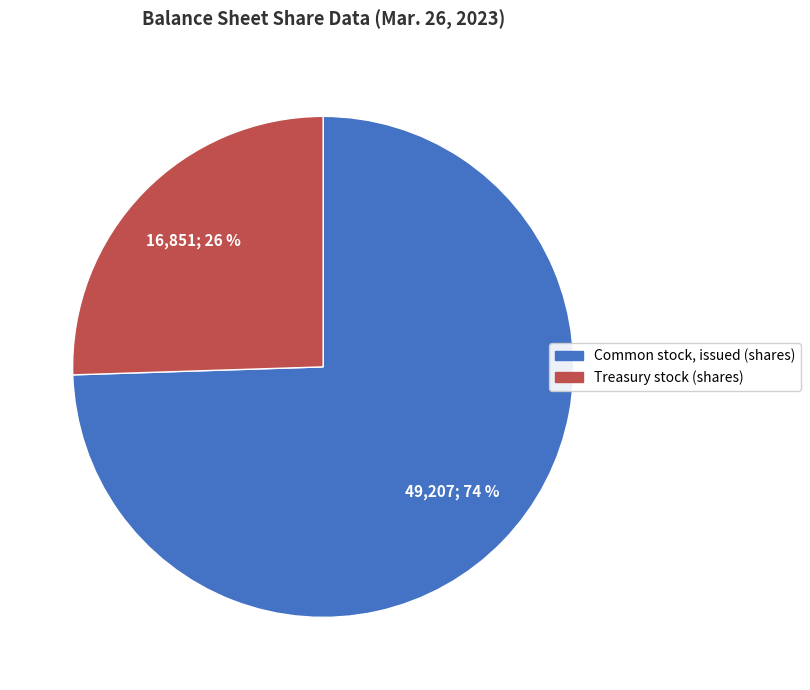

How many segments does this pie chart have?

2